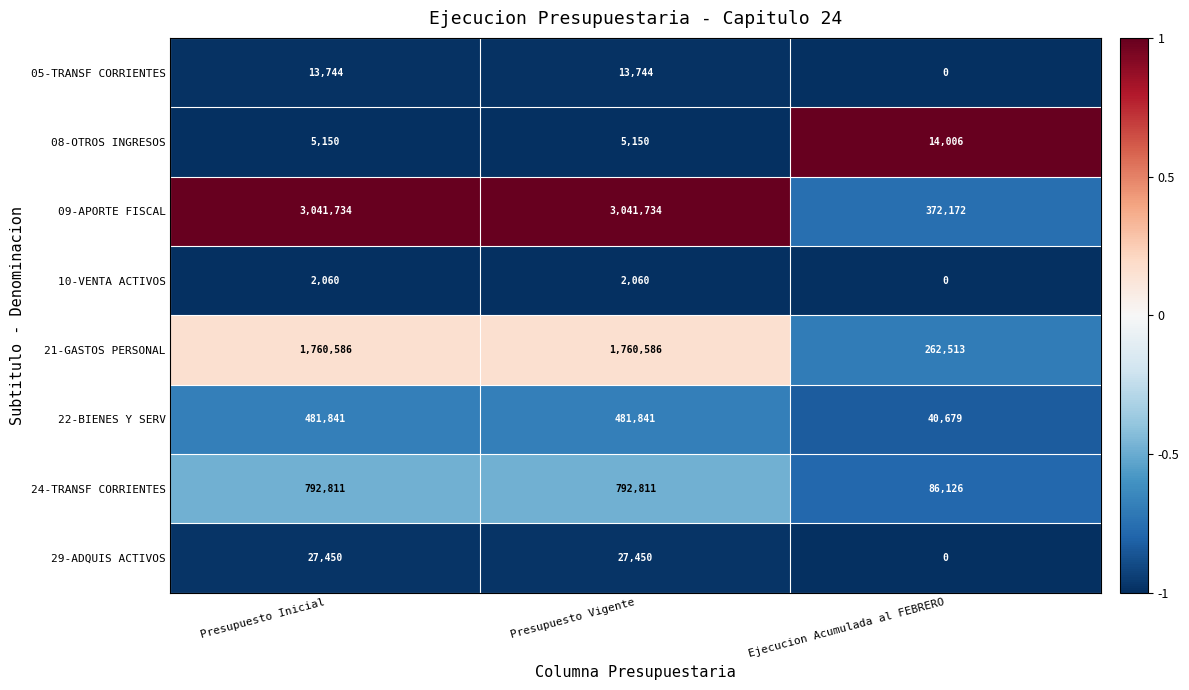

What is the average value of the 08-OTROS INGRESOS series?

8102